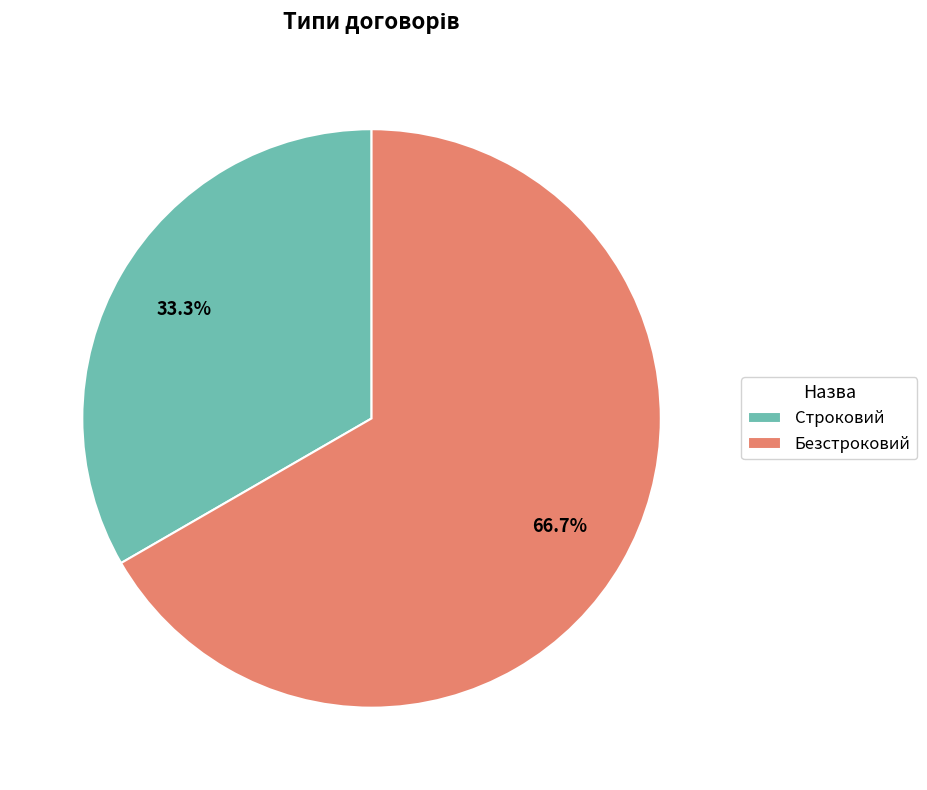

How much of the chart is everything except Безстроковий?

33.3%